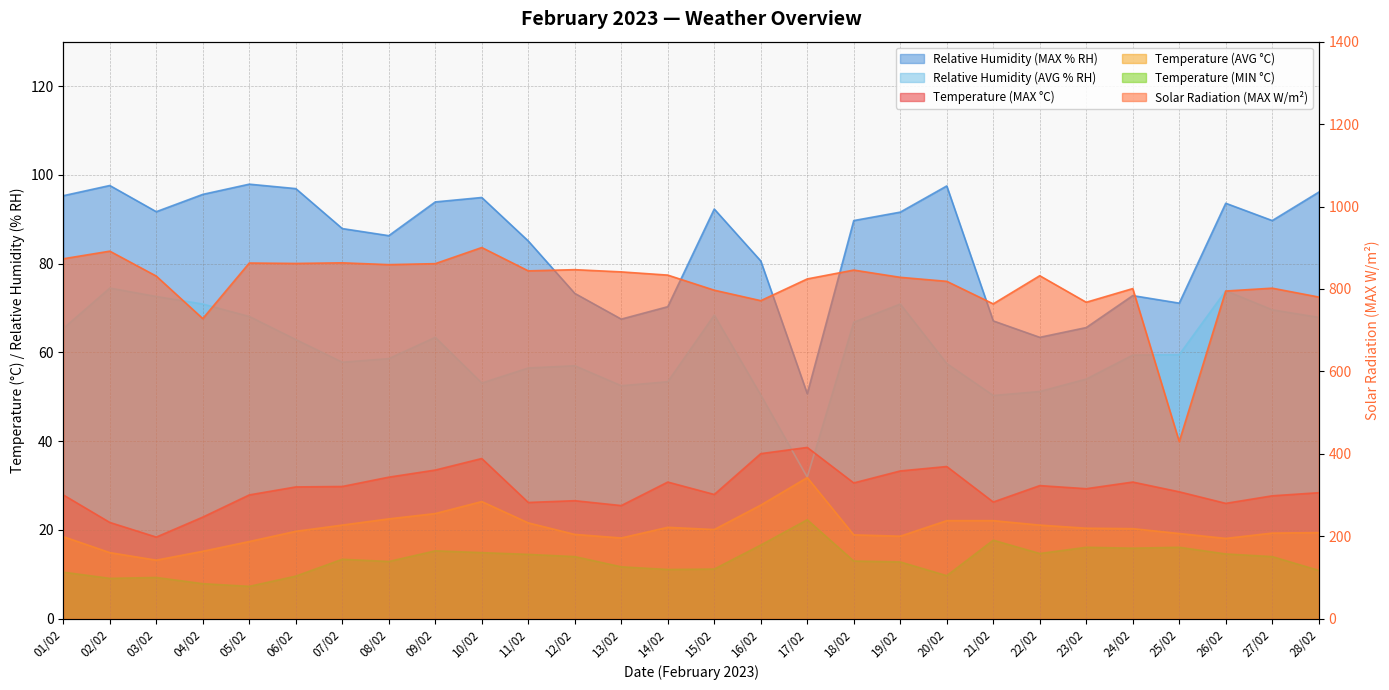

What is the spread (max minus min) of values at 24/02?

785.1